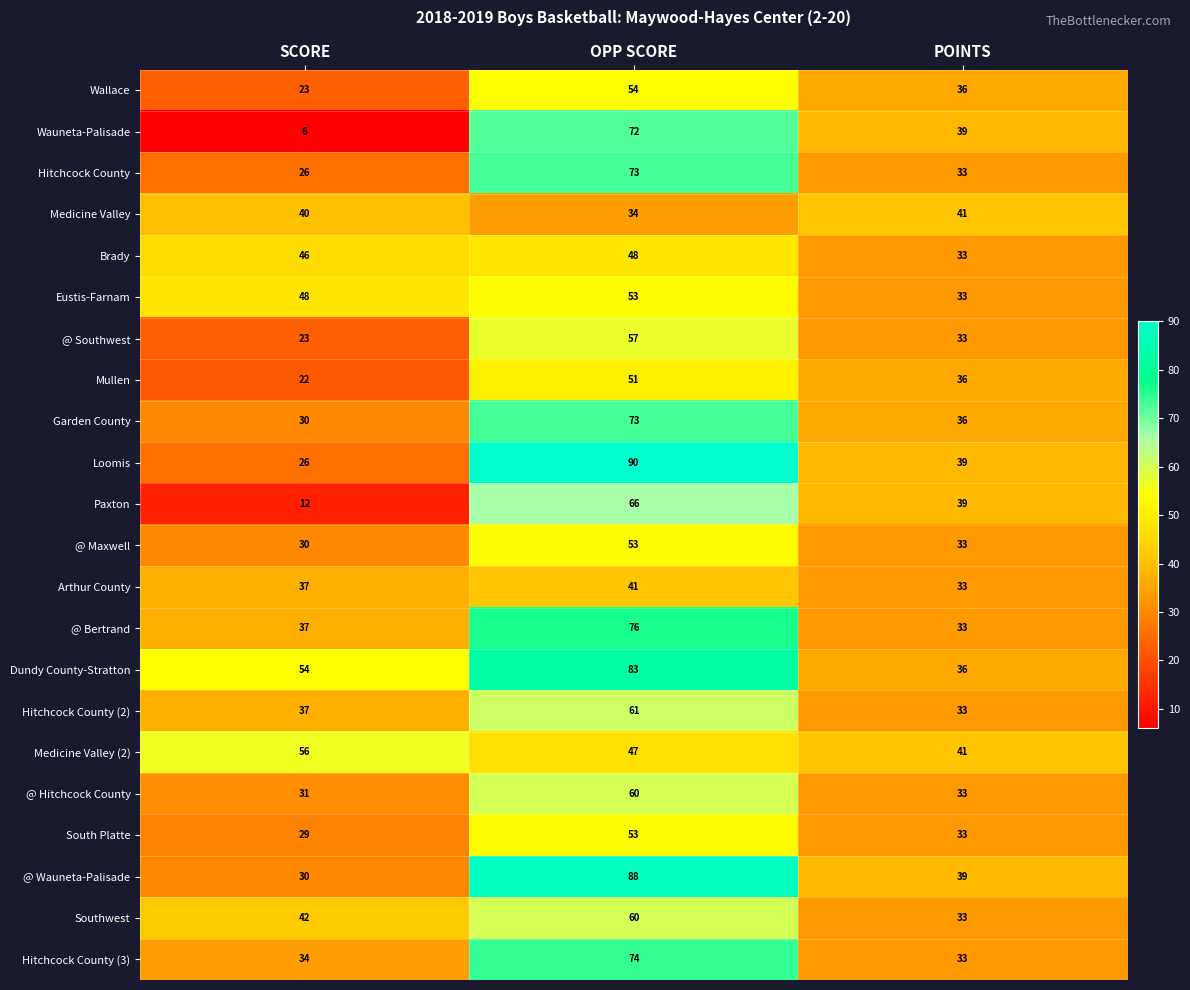

What is the difference between the maximum and minimum values in the Hitchcock County (2) series?

28